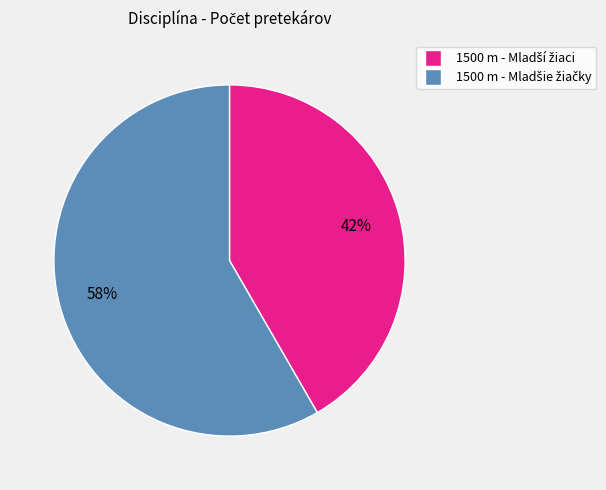

To the nearest percent, what is the average slice percentage?

50%